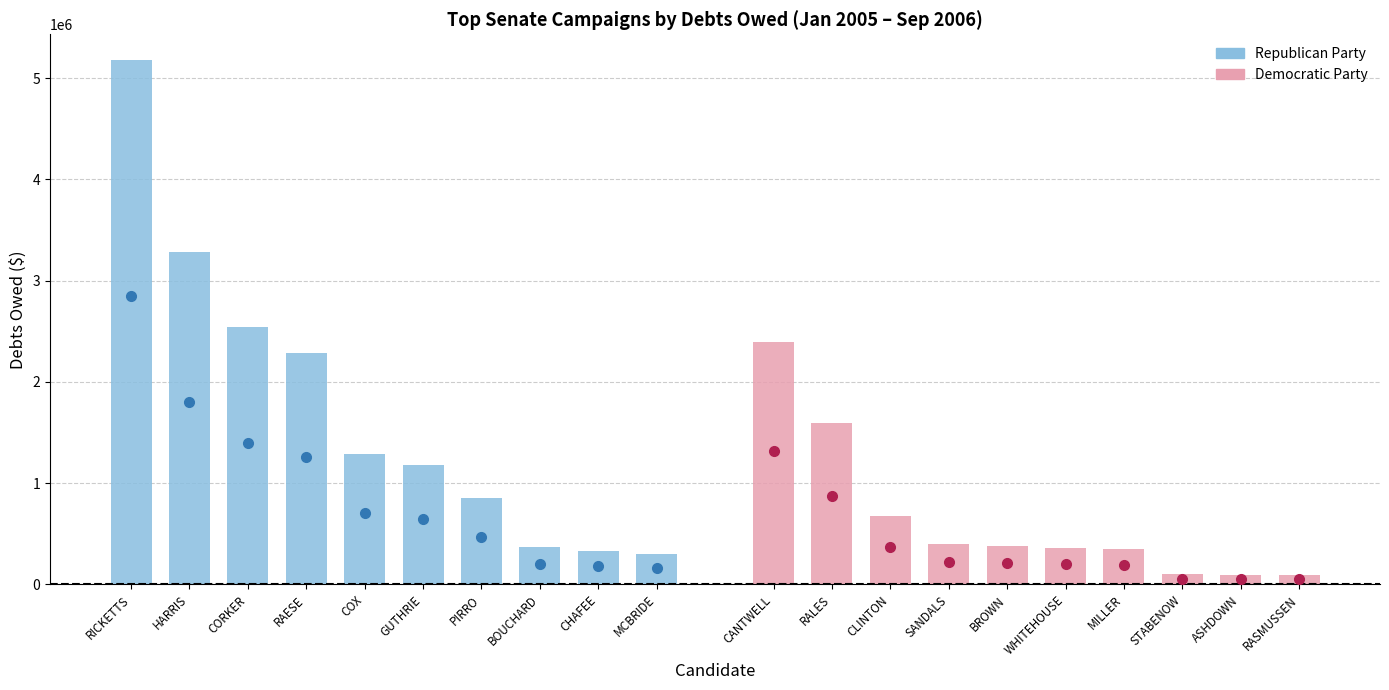

What is the difference between the second highest and second lowest values in the Democratic Party series?

1495597